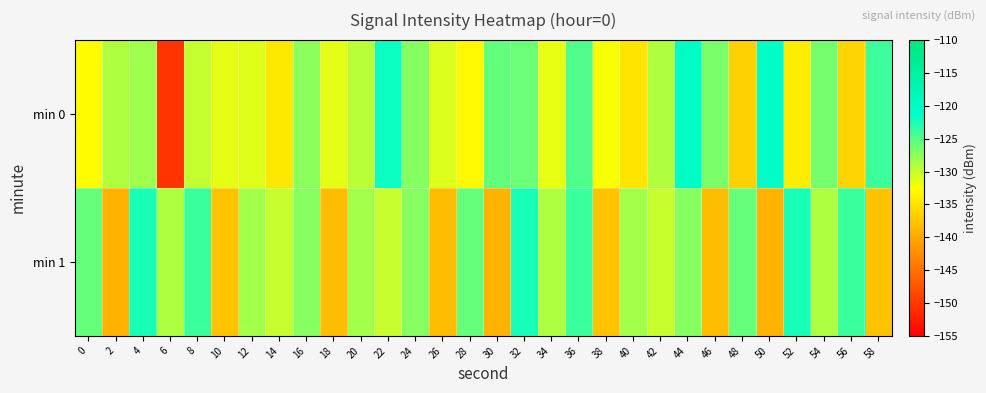

What is the smallest value displayed?

-150.3